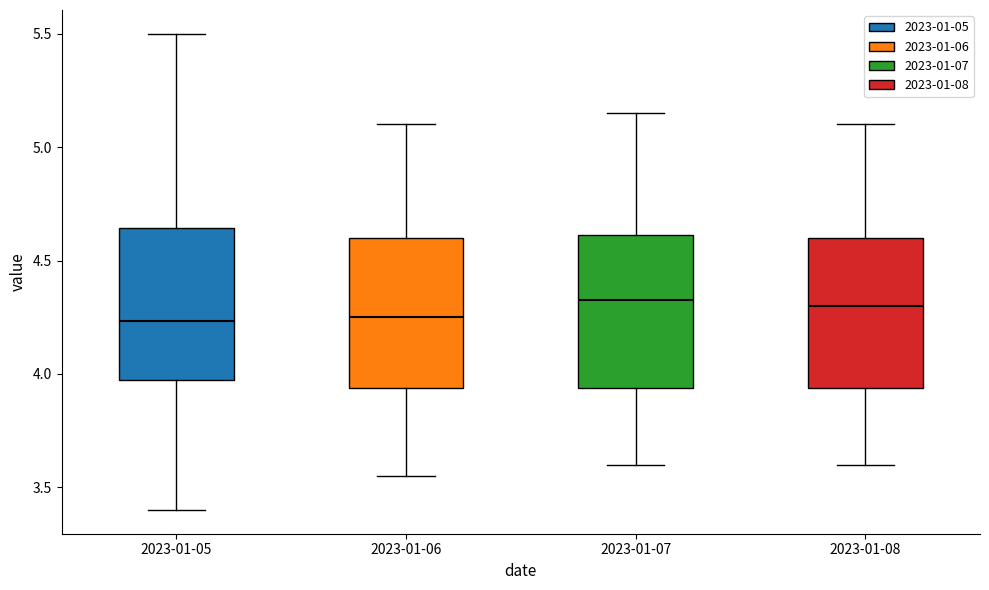

Reading left to right, transcribe this box plot: for each box, give where its median line is, the range the box spans, and where its two whiskers end, as read against the y-axis. The values are not printed on the chart, so give them approximately, as read against the axis.

2023-01-05: median 4.25, box 4.00 to 4.65, whiskers 3.40 to 5.50
2023-01-06: median 4.25, box 3.95 to 4.60, whiskers 3.55 to 5.10
2023-01-07: median 4.35, box 3.95 to 4.60, whiskers 3.60 to 5.15
2023-01-08: median 4.30, box 3.95 to 4.60, whiskers 3.60 to 5.10